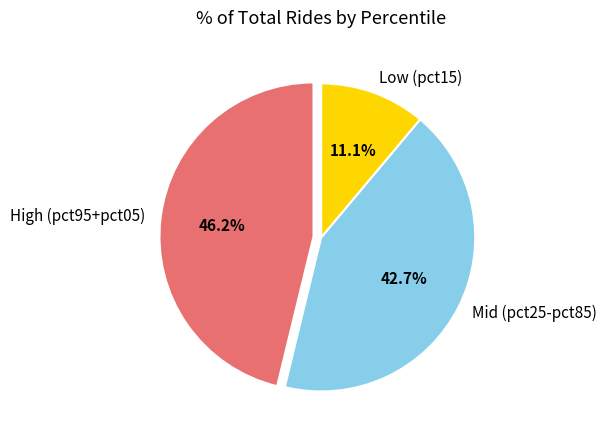

Which has a higher value, High (pct95+pct05) or Low (pct15)?

High (pct95+pct05)